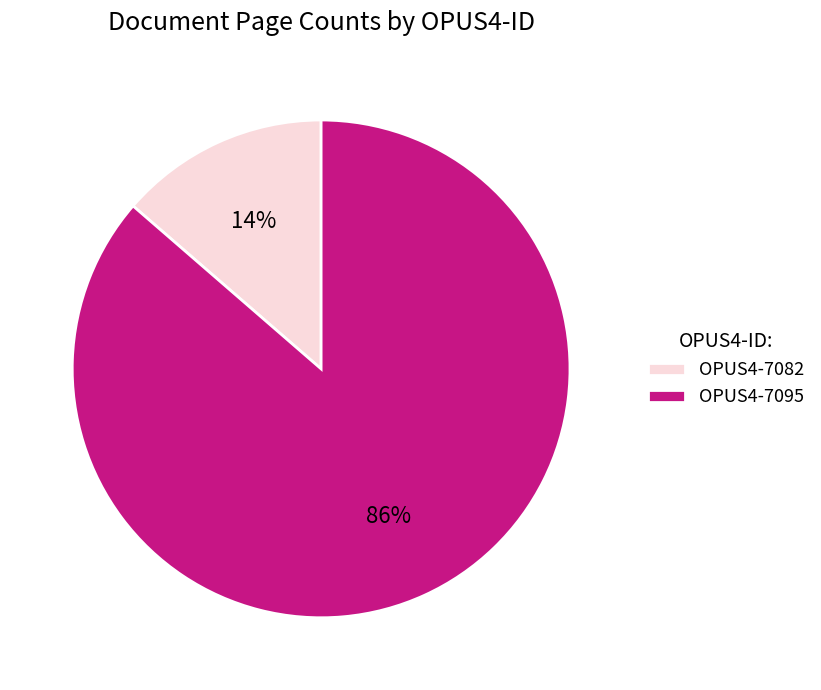

Does OPUS4-7095 account for over 50% of the chart?

Yes